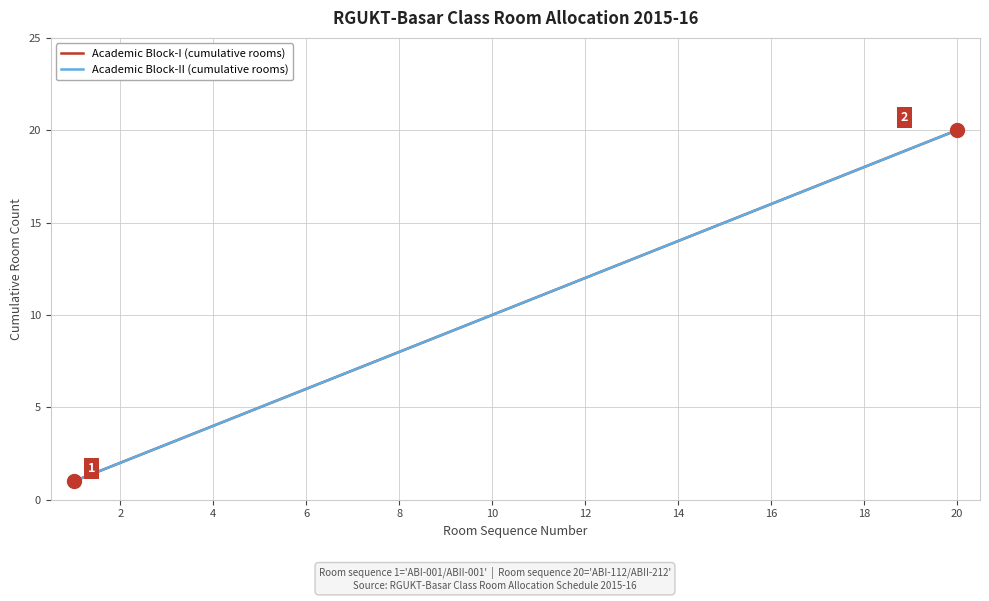

List the series in order of their peak value, lowest first.

Academic Block-I (cumulative rooms), Academic Block-II (cumulative rooms)